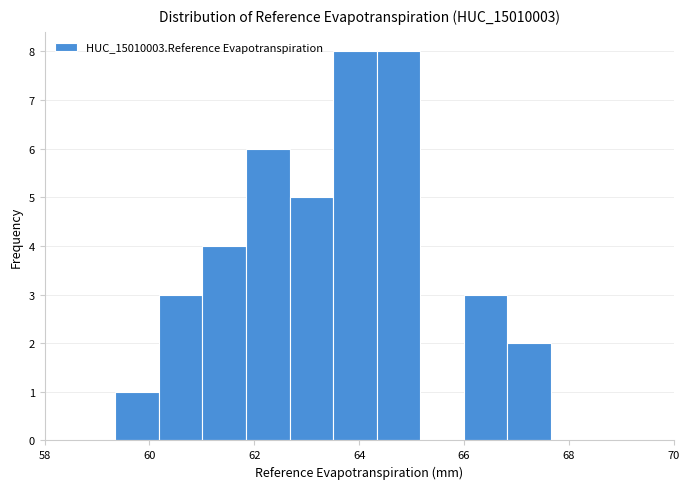

How tall is the bar that spans 60.2 to 61.0 on the x-axis? Neither the bar edges nor the heights are printed on the chart, so give them approximately, as read against the axes.

3